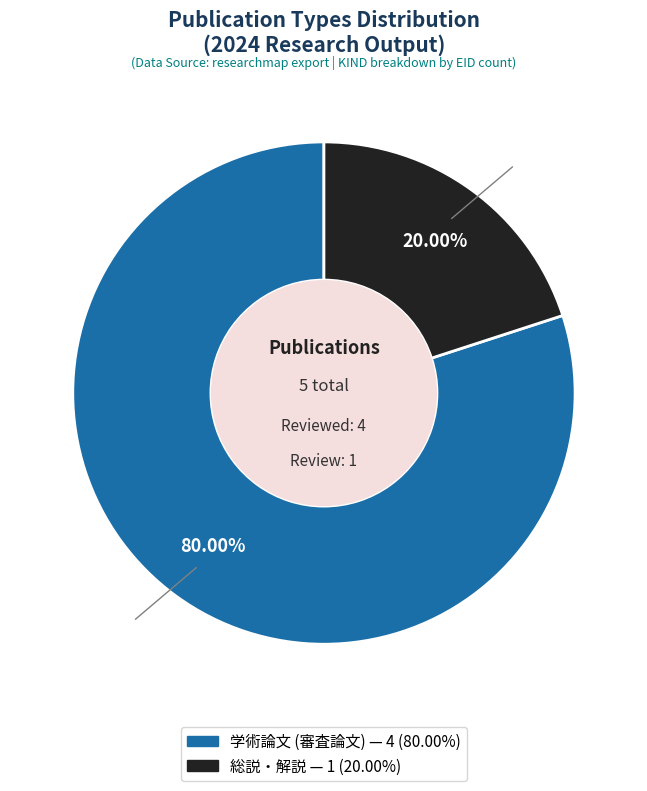

What is the majority slice?

学術論文 (審査論文)